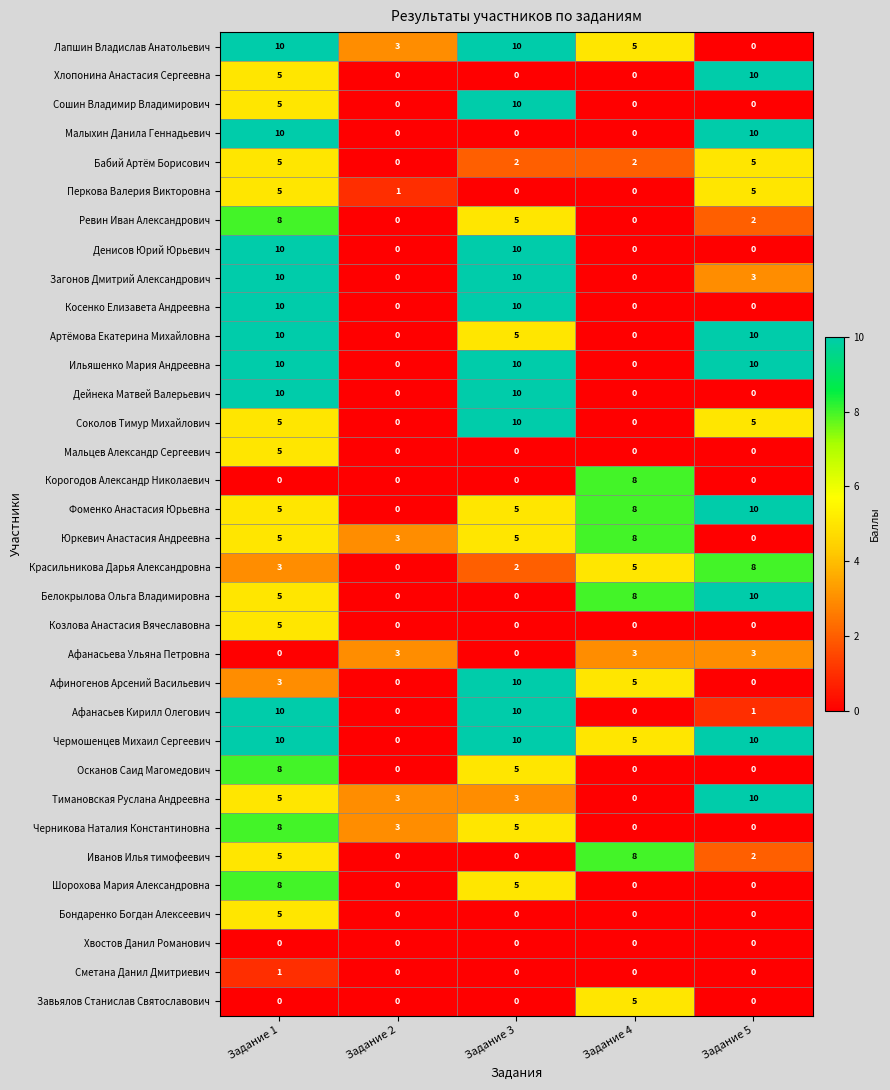

At which label is Артёмова Екатерина Михайловна closest to 5?

Задание 3